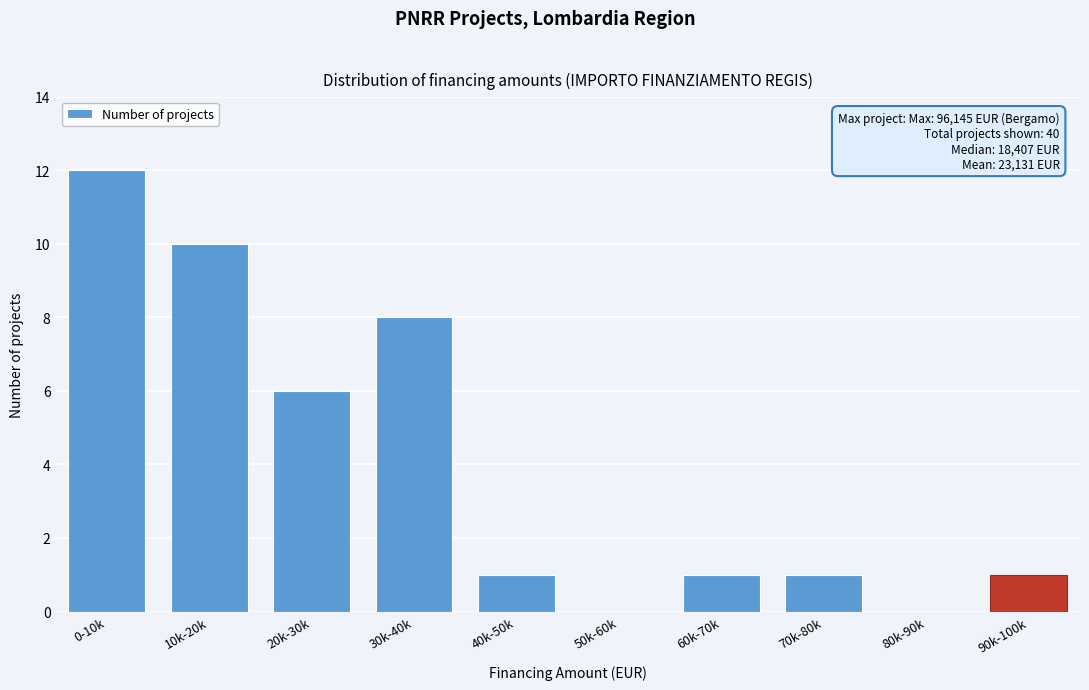

Reading right to left, transcribe all the data shown in this chart.

90k-100k=1	80k-90k=0	70k-80k=1	60k-70k=1	50k-60k=0	40k-50k=1	30k-40k=8	20k-30k=6	10k-20k=10	0-10k=12